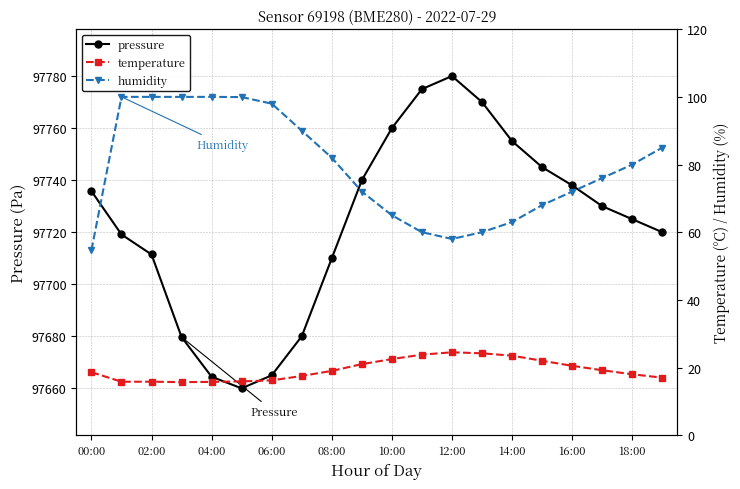

What are all the series names shown in the legend?

pressure, temperature, humidity